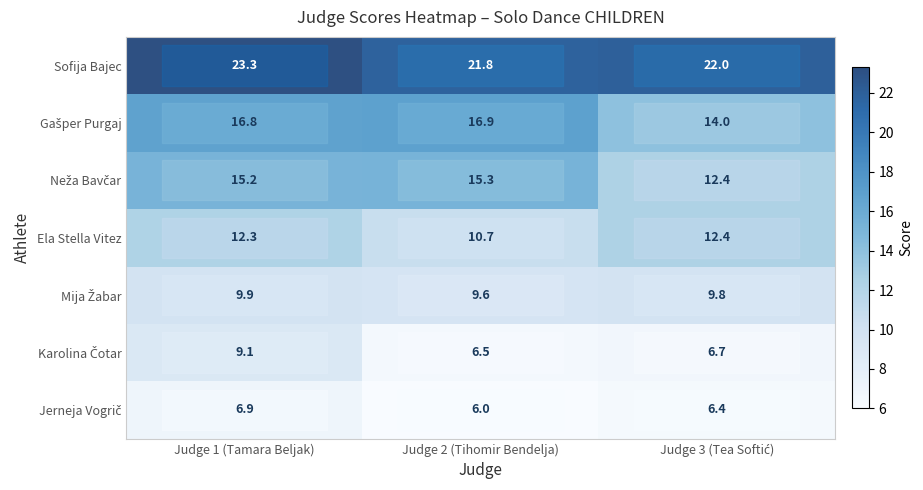

What is the approximate value of Ela Stella Vitez at Judge 1 (Tamara Beljak)?

12.3